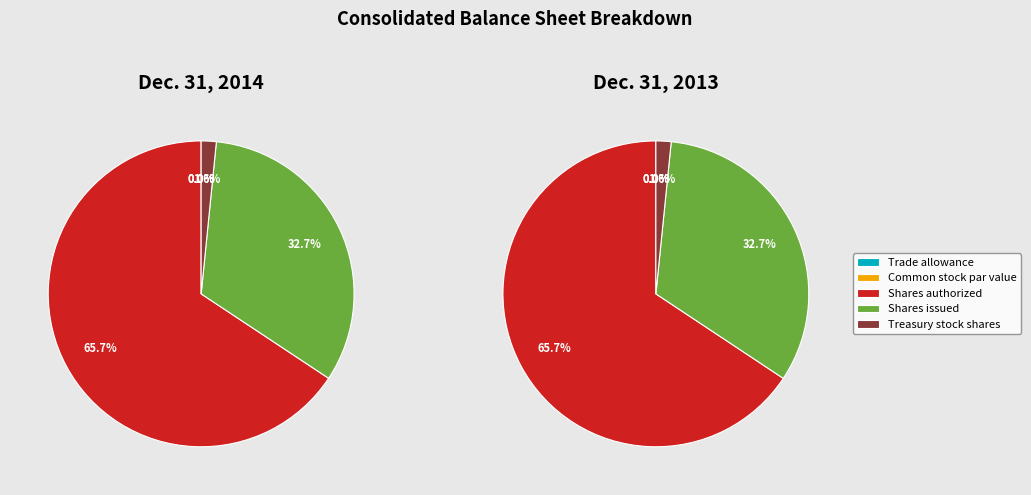

What is the majority slice?

Shares authorized